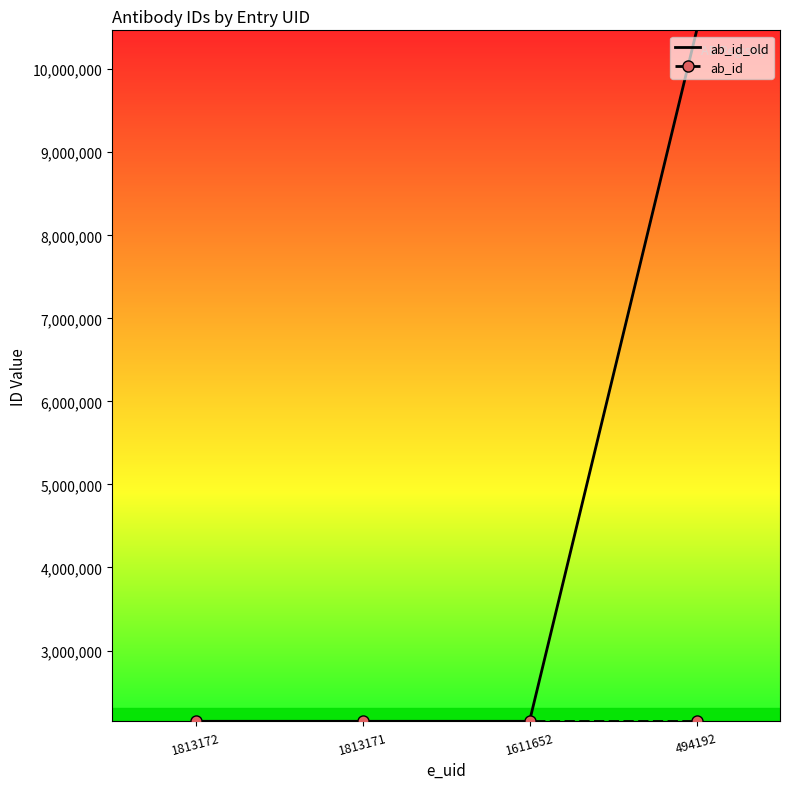

What is the greatest value displayed?

10458153